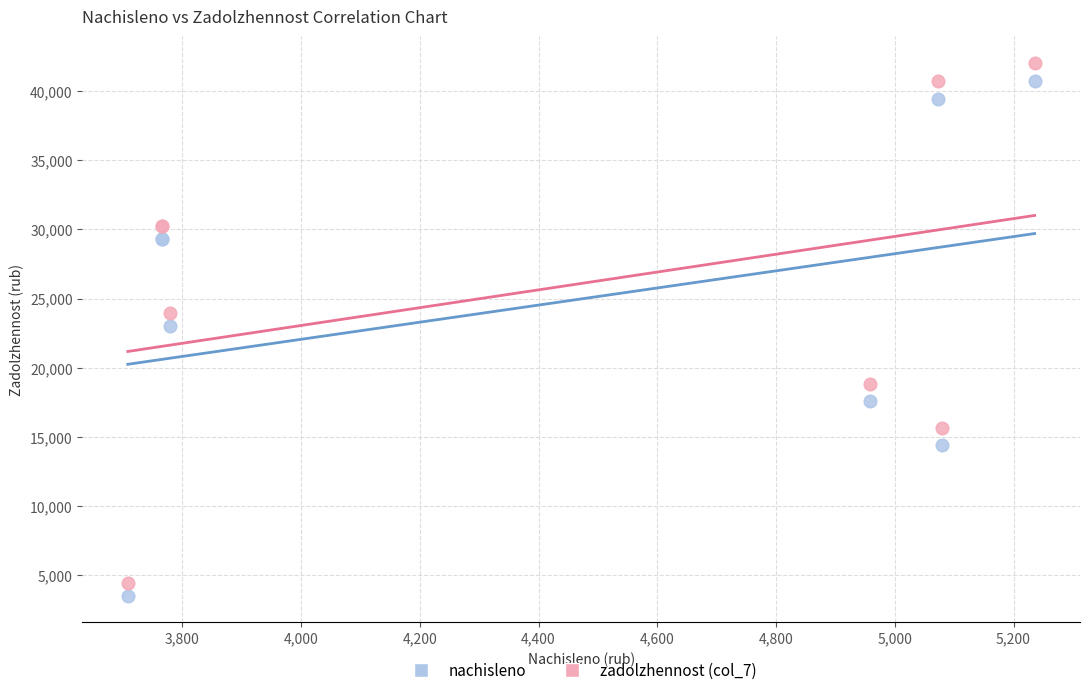

What is the X range (max minus min) for the scatter plot?

1527.4